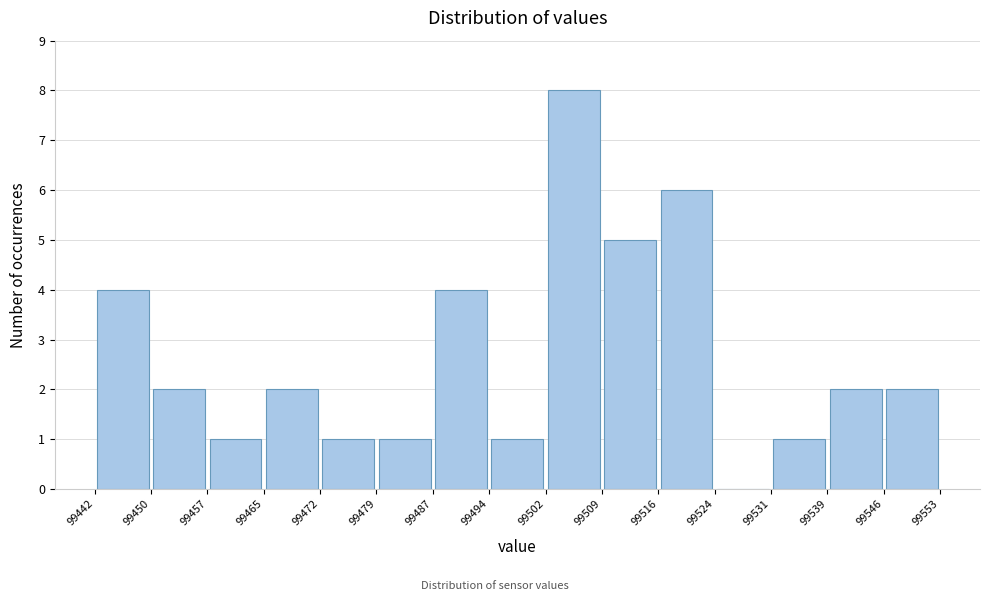

How tall is the bar that spans 99479 to 99487 on the x-axis? The values are not printed on the chart, so give them approximately, as read against the axis.

1